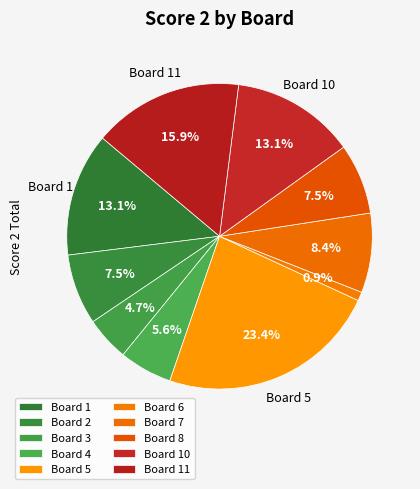

How many slices are in this pie chart?

10